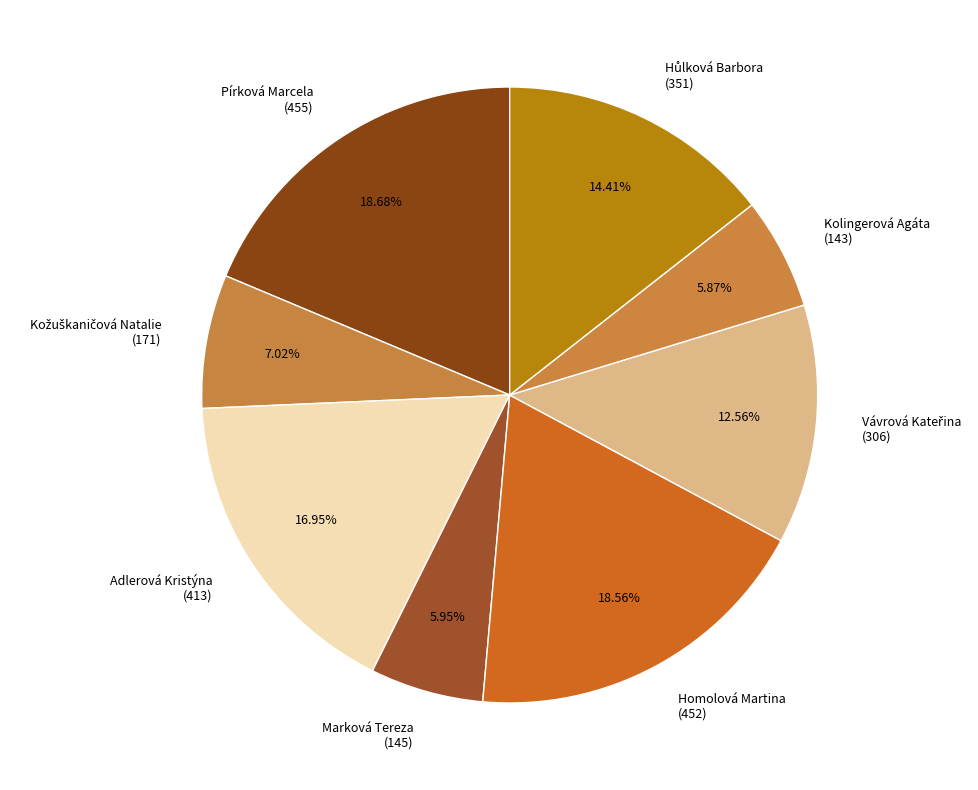

Is Adlerová Kristýna the majority of the pie?

No